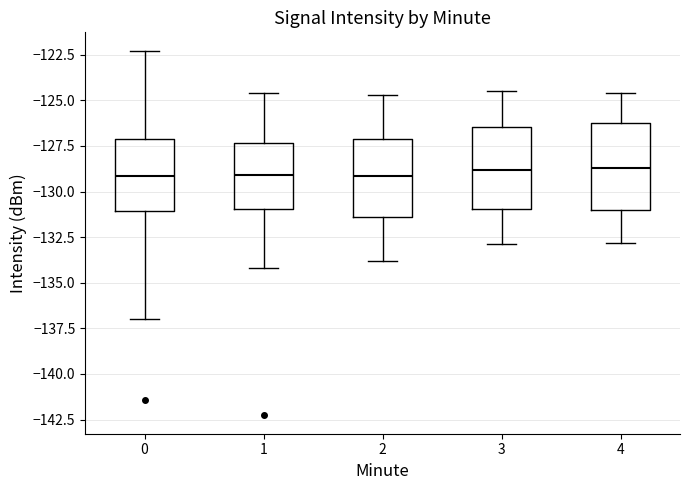

Reading left to right, read every box against the y-axis: the position of its median line, the range the box covers, and the ends of its whiskers. The values are not printed on the chart, so give them approximately, as read against the axis.

0: median -129.0, box -131.0 to -127.0, whiskers -137.0 to -122.5
1: median -129.0, box -131.0 to -127.5, whiskers -134.0 to -124.5
2: median -129.0, box -131.5 to -127.0, whiskers -134.0 to -124.5
3: median -129.0, box -131.0 to -126.5, whiskers -133.0 to -124.5
4: median -128.5, box -131.0 to -126.0, whiskers -133.0 to -124.5